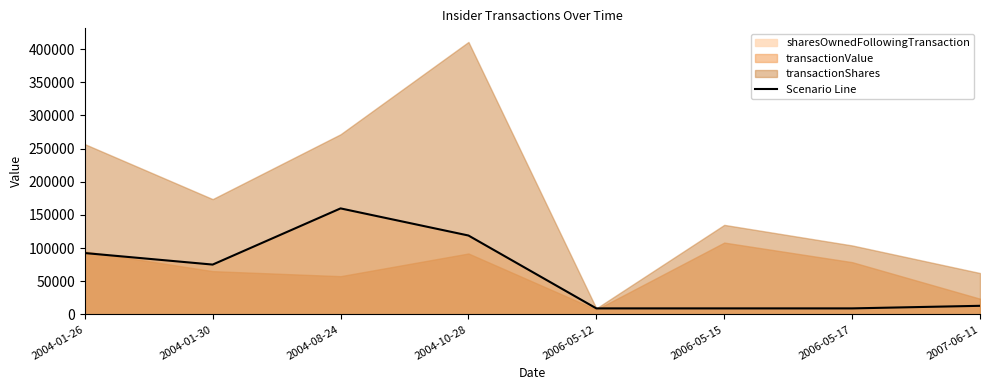

Reading left to right, transcribe all the data shown in this chart.

2004-01-26=92532	2004-01-30=75150	2004-08-24=159832	2004-10-28=118968	2006-05-12=9120	2006-05-15=9120	2006-05-17=9120	2007-06-11=13000